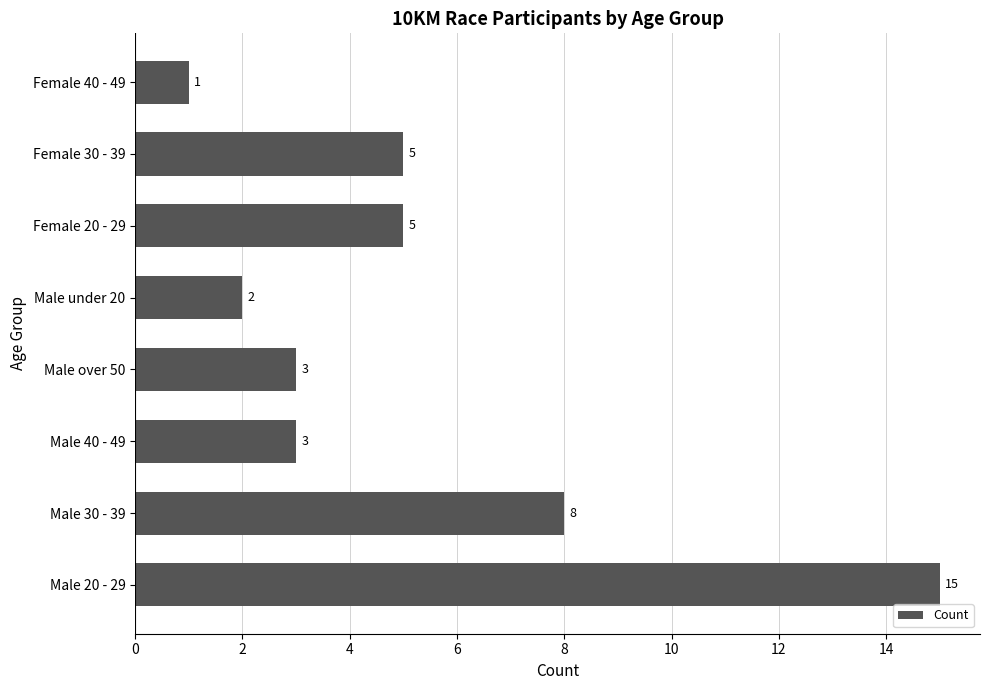

Where is the data nearest to the value 8?

Male 30 - 39